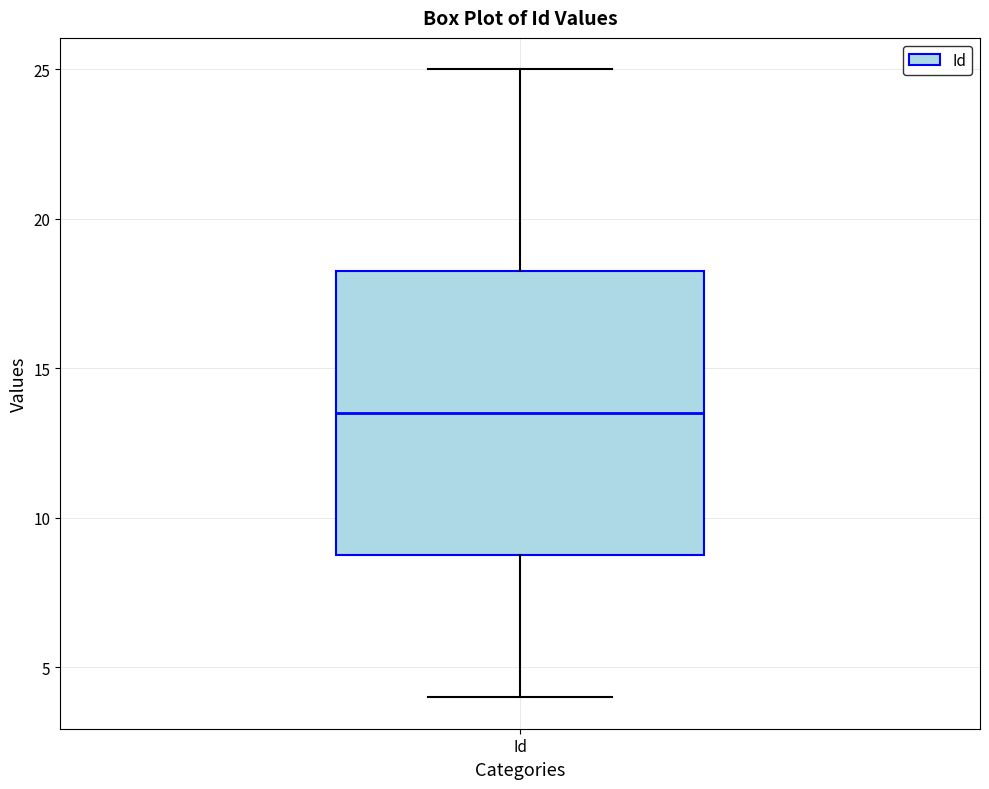

Where is the upper edge of the box for Id on the y-axis? The values are not printed on the chart, so give them approximately, as read against the axis.

18.5